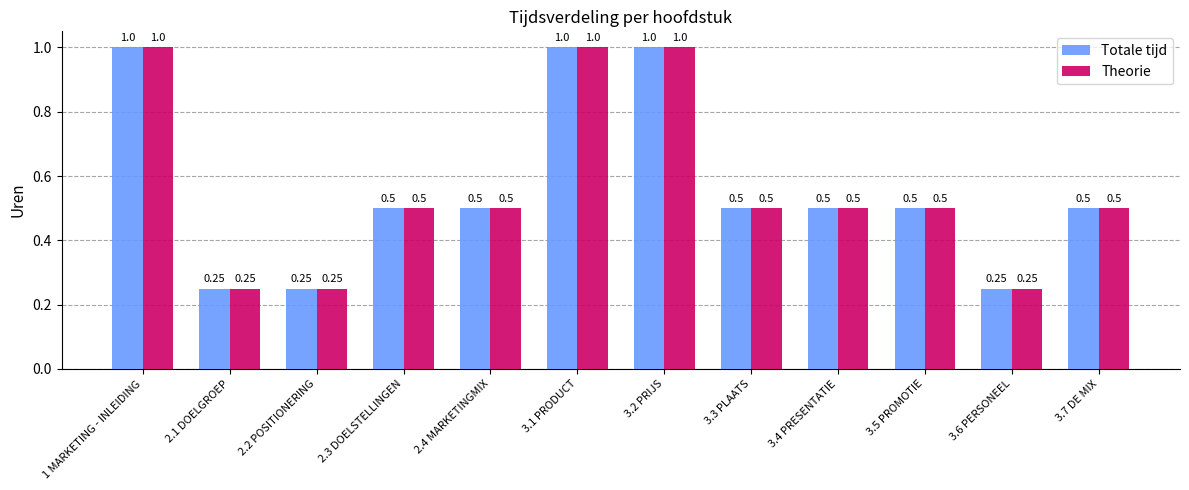

At how many categories does at least one series exceed 0?

12